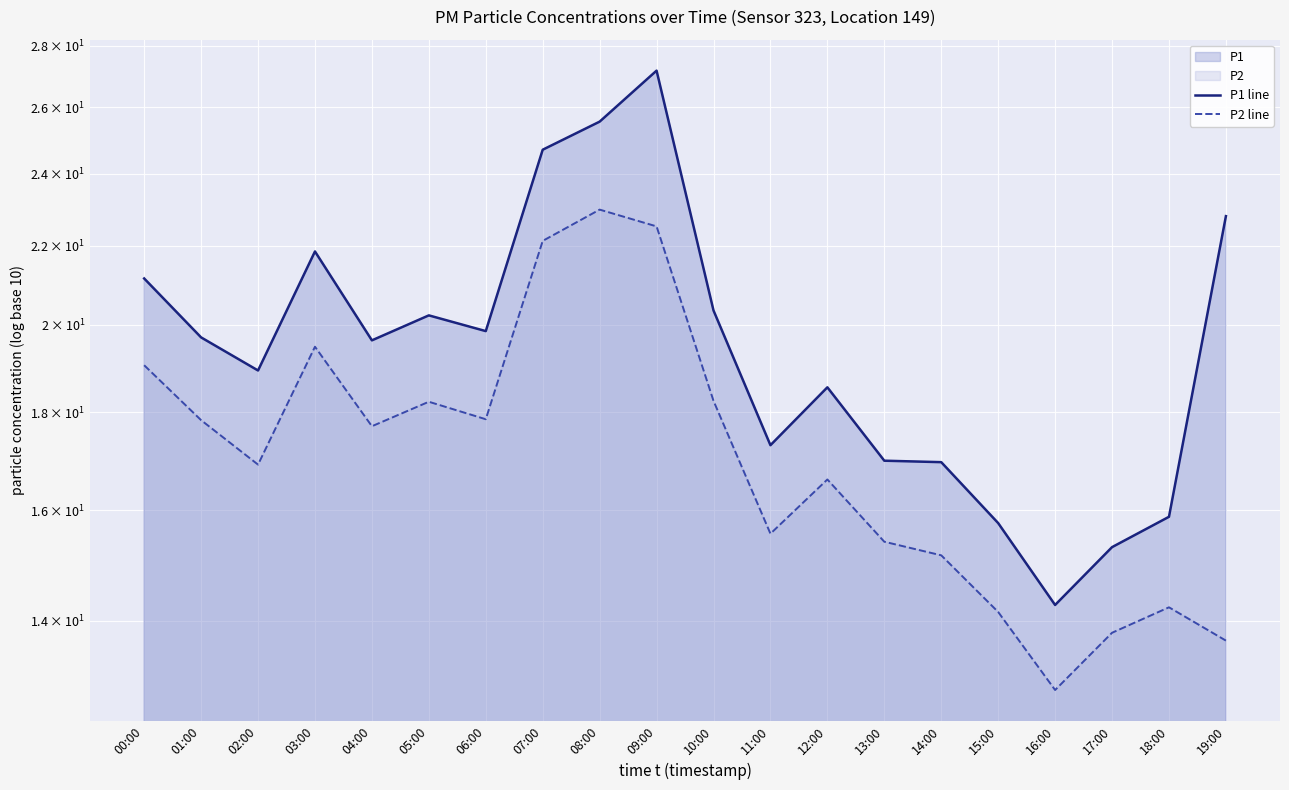

Reading right to left, extract all data points from this chart.

P1 line: 22.8	15.9	15.3	14.3	15.8	16.9	17.0	18.6	17.3	20.4	27.2	25.6	24.7	19.9	20.2	19.6	21.9	18.9	19.7	21.1
P2 line: 13.7	14.2	13.8	12.9	14.2	15.2	15.4	16.6	15.6	18.2	22.5	23.0	22.1	17.9	18.2	17.7	19.5	16.9	17.8	19.1